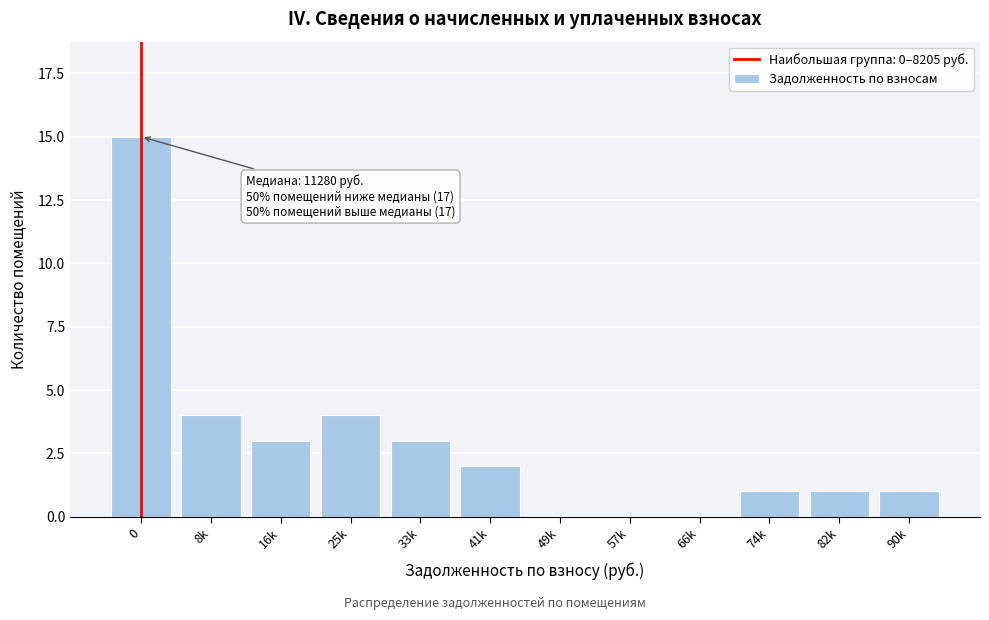

Reading right to left, extract all data points from this chart.

90k=1	82k=1	74k=1	66k=0	57k=0	49k=0	41k=2	33k=3	25k=4	16k=3	8k=4	0=15